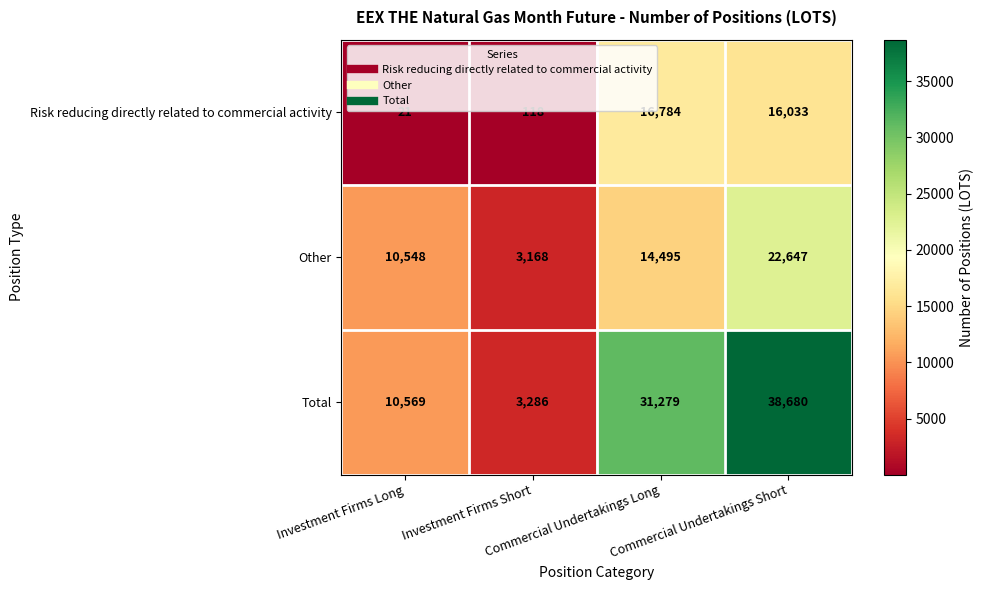

At how many categories does at least one series exceed 17879?

2